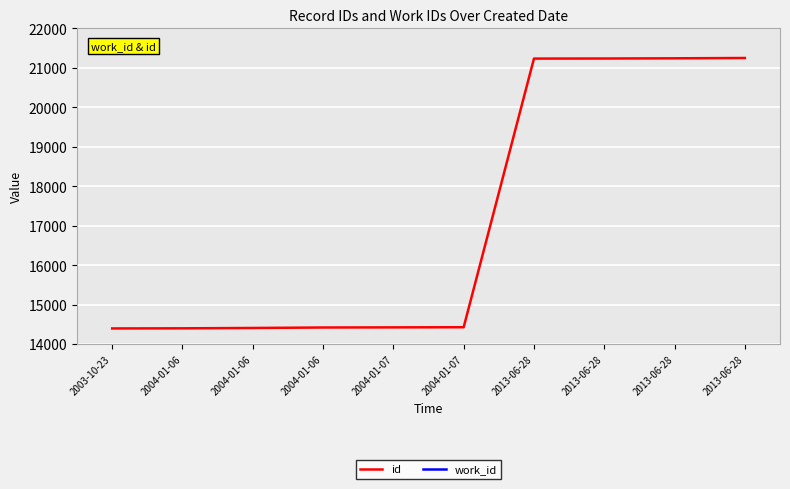

Is the value of work_id at 2013-06-28 greater than the value of id at 2013-06-28?

No